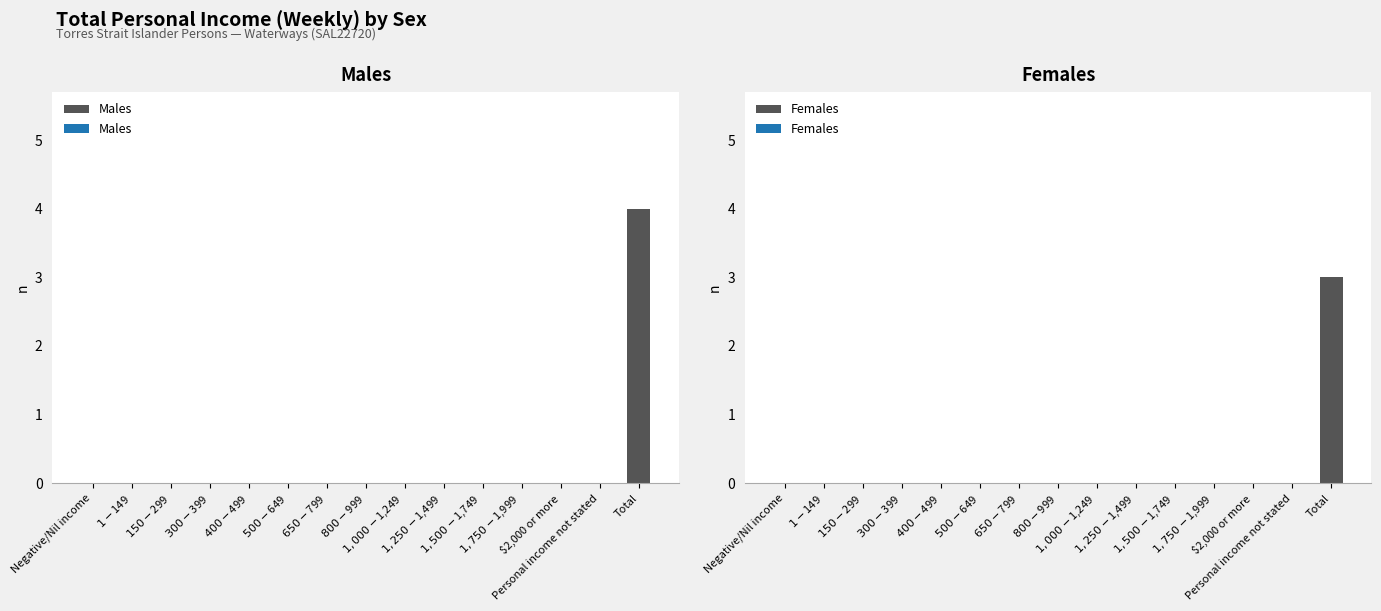

True or false: Females has a value of 0 at $300-$399.

True